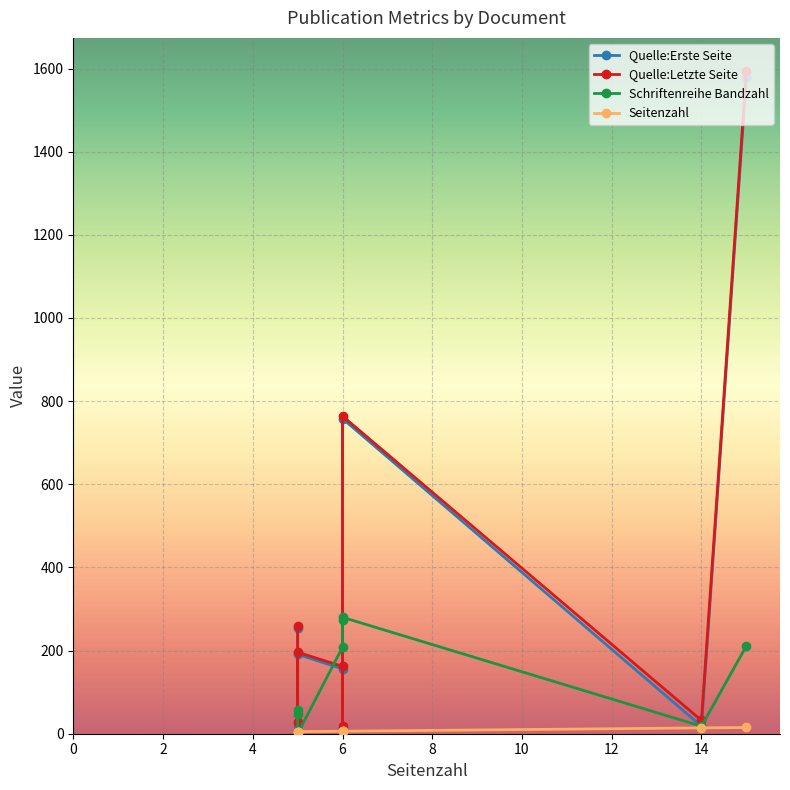

What are all the series names shown in the legend?

Quelle:Erste Seite, Quelle:Letzte Seite, Schriftenreihe Bandzahl, Seitenzahl